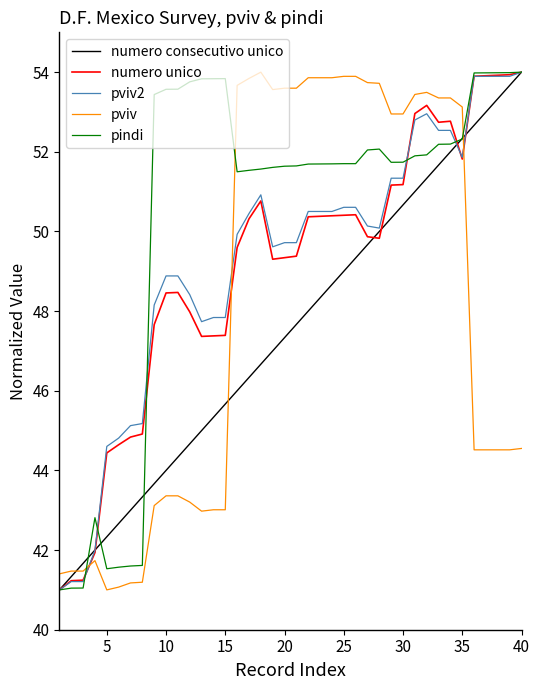

What is the maximum value shown in the chart?

54.0